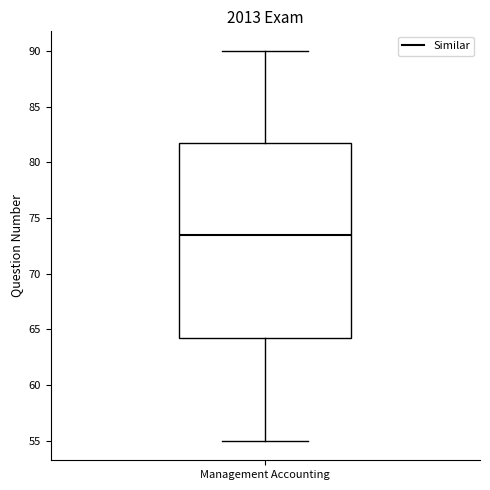

Transcribe this box plot: give where the median line is, the range the box spans, and where the two whiskers end, as read against the y-axis. The values are not printed on the chart, so give them approximately, as read against the axis.

median 73.5, box 64.5 to 82.0, whiskers 55.0 to 90.0